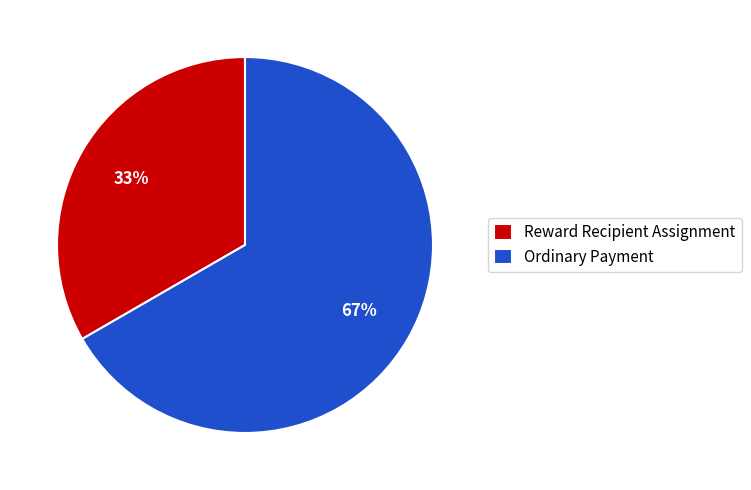

What percentage is the Ordinary Payment slice, to the nearest percent?

67%